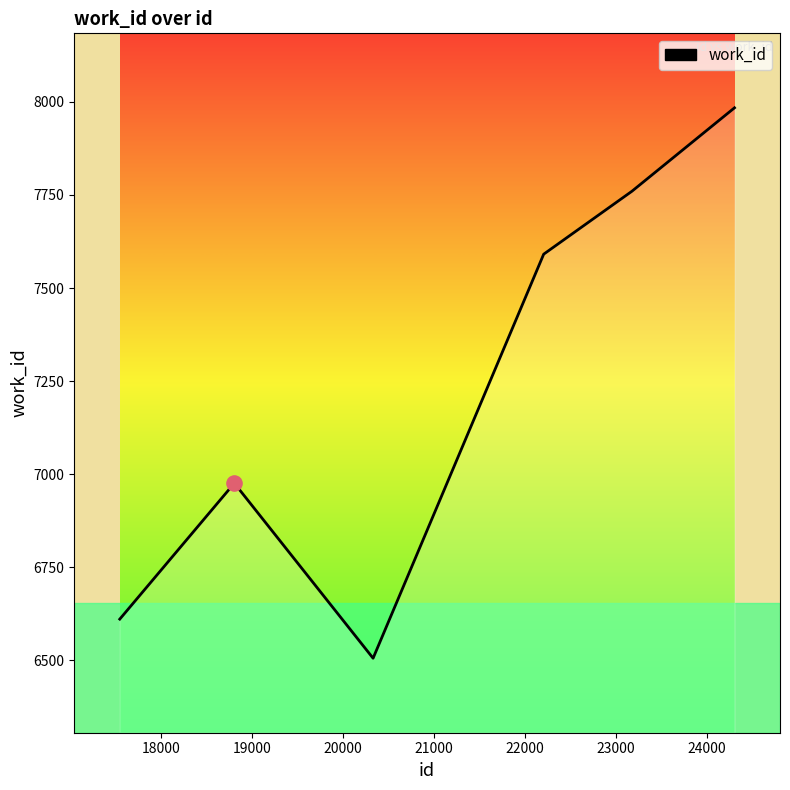

True or false: there are more than 2 points higher than both neighbors.

False